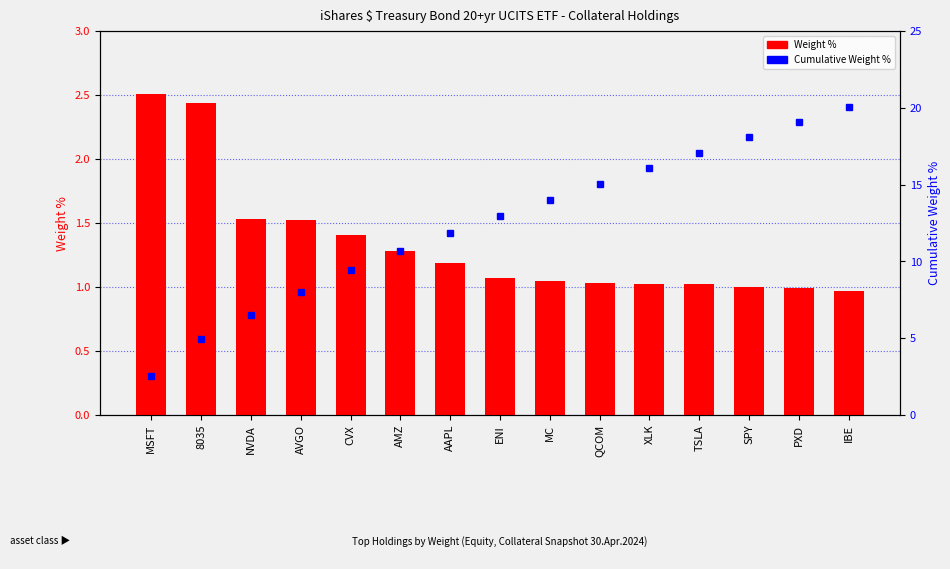

The Weight % series shows 1.0 at PXD. True or false?

True